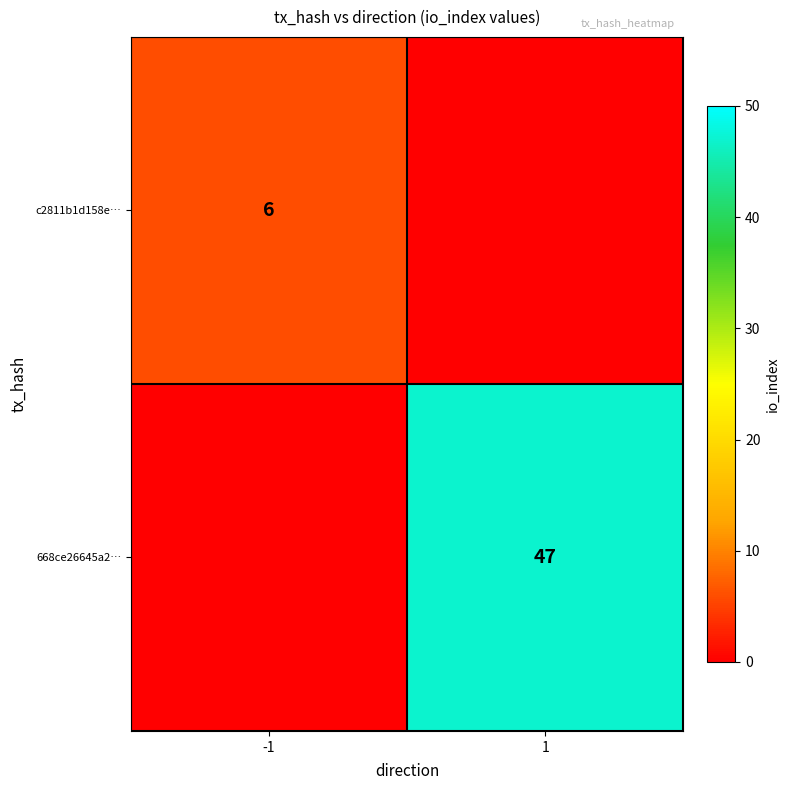

Is it true that 668ce26645a2… equals 14 at 1?

False